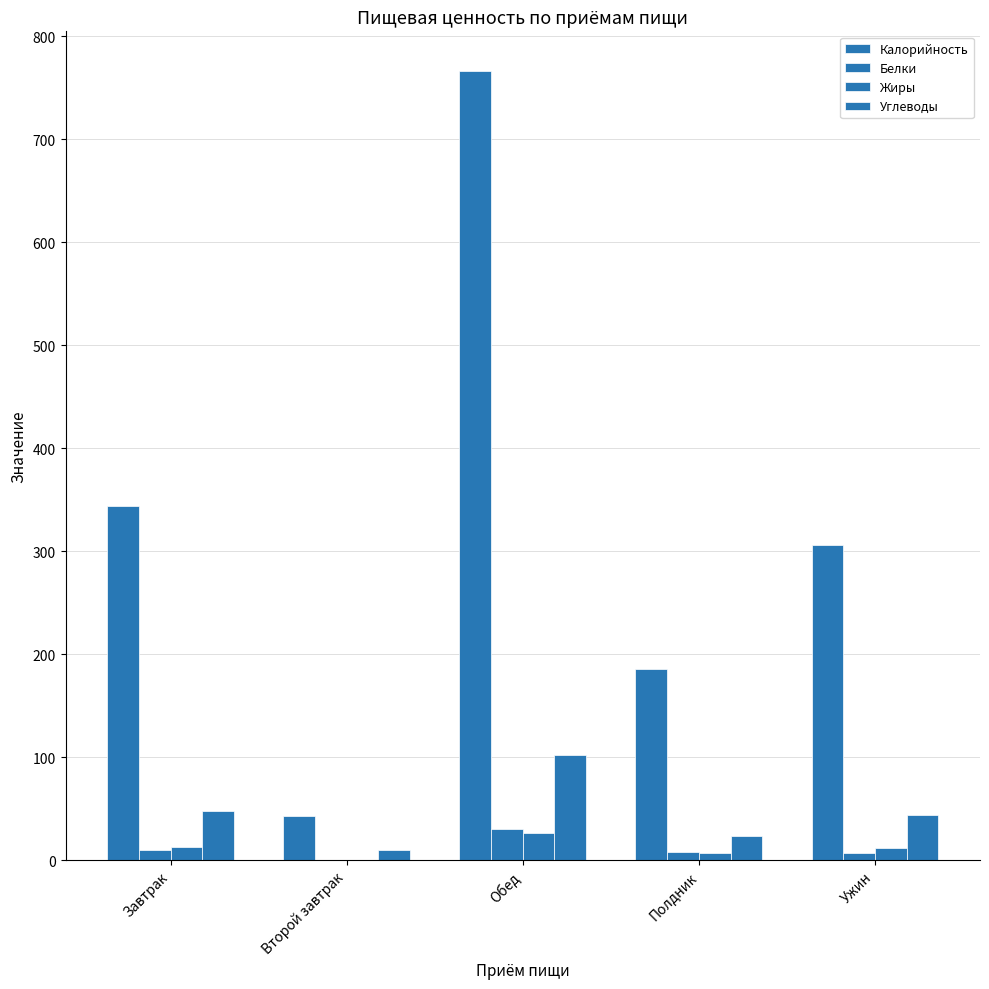

How many distinct data groups are displayed?

4